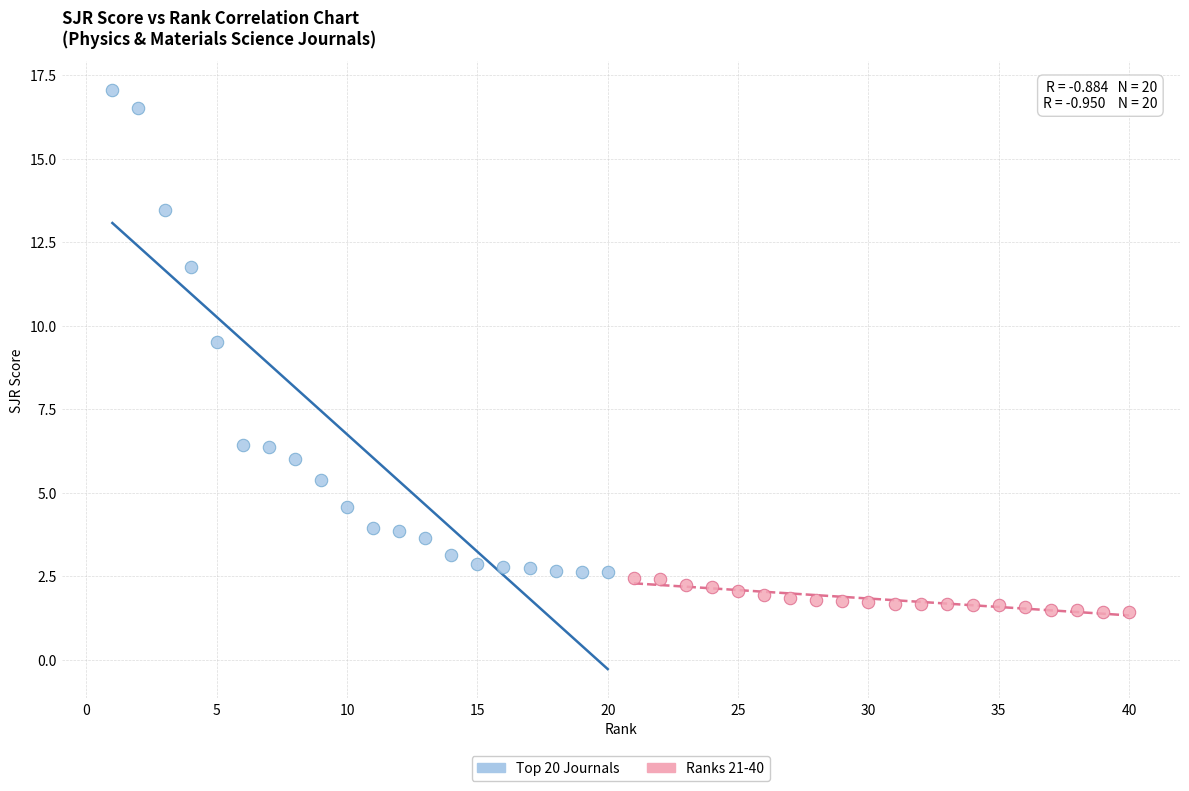

Which series contains the lowest Y value?

Ranks 21-40